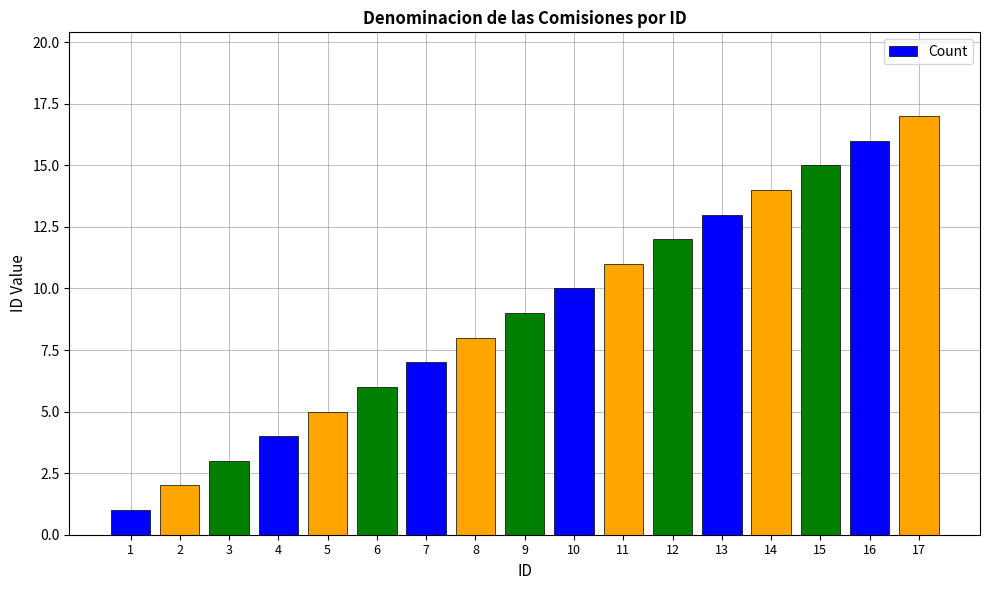

What is the change in value from 1 to 12?

+11